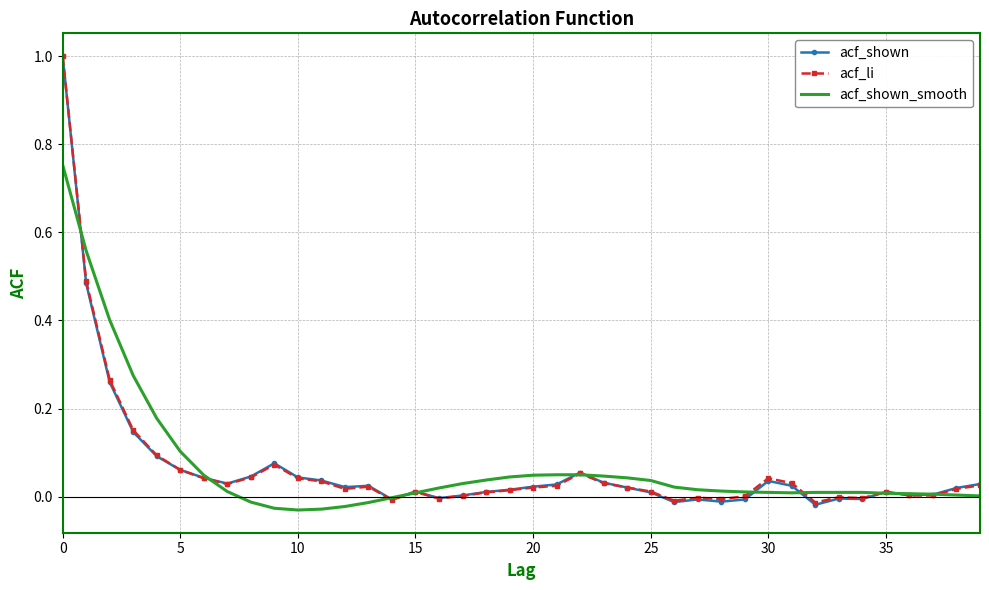

Which series has the largest range (max minus min)?

acf_shown